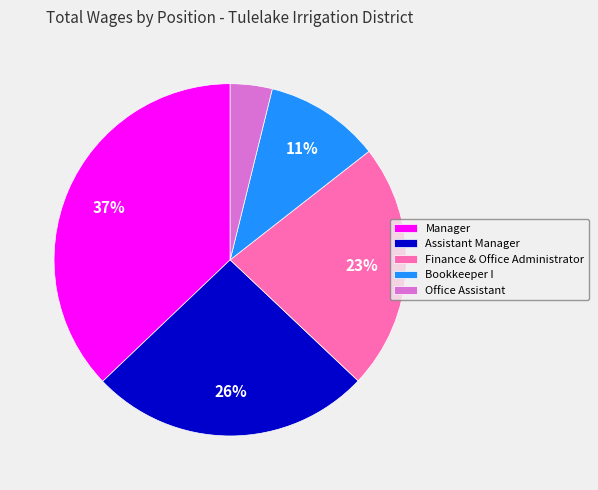

Is there a majority slice in this chart?

No